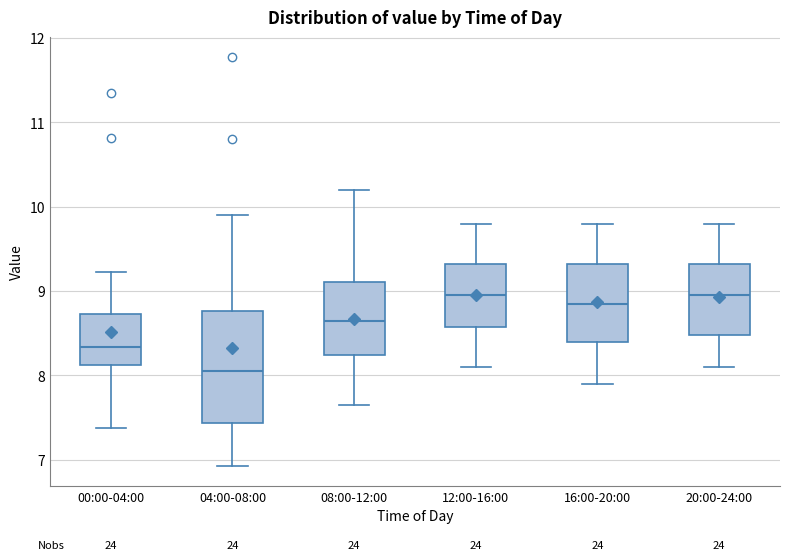

Comparing the boxes themselves (not the whiskers), which one is the tallest?

04:00-08:00